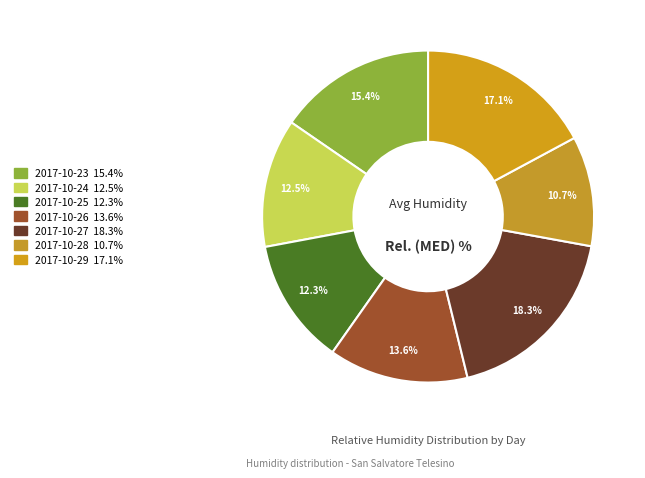

The 2017-10-29 slice represents 3% of the pie. True or false?

False